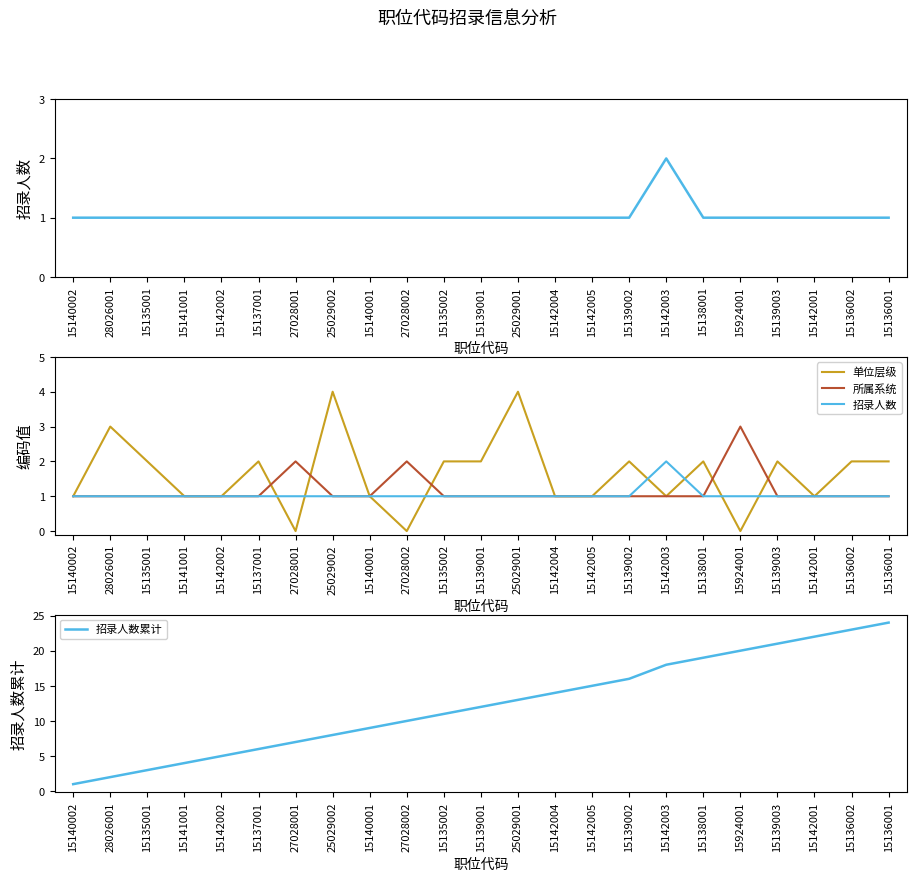

Rank the series at 15924001 from lowest to highest value.

单位层级, 招录人数, 所属系统, 招录人数累计